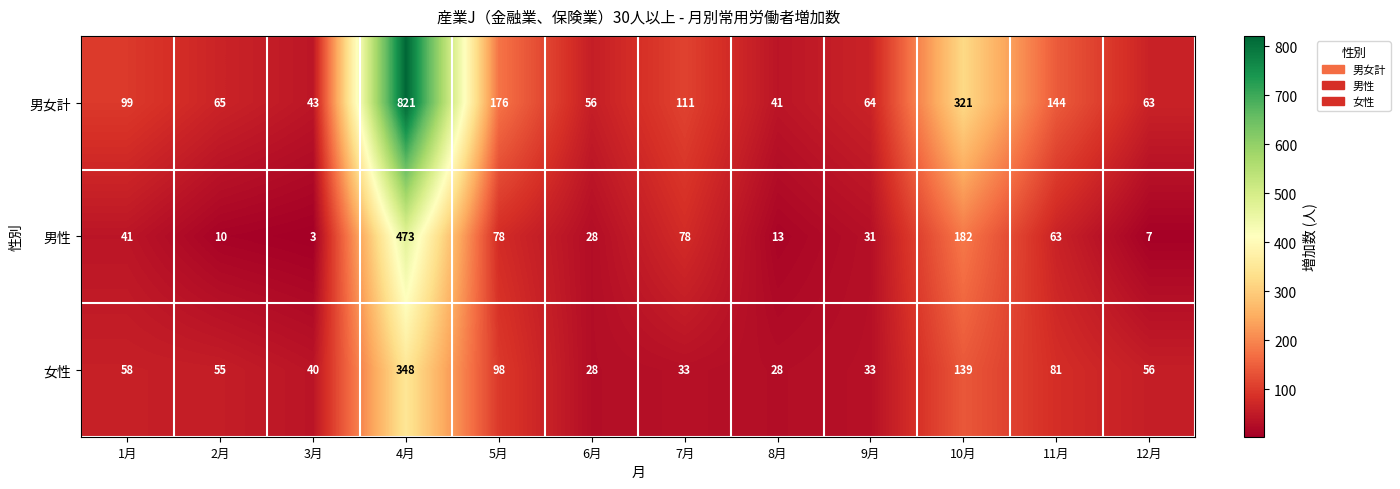

What is the total value across all series at 3月?

86